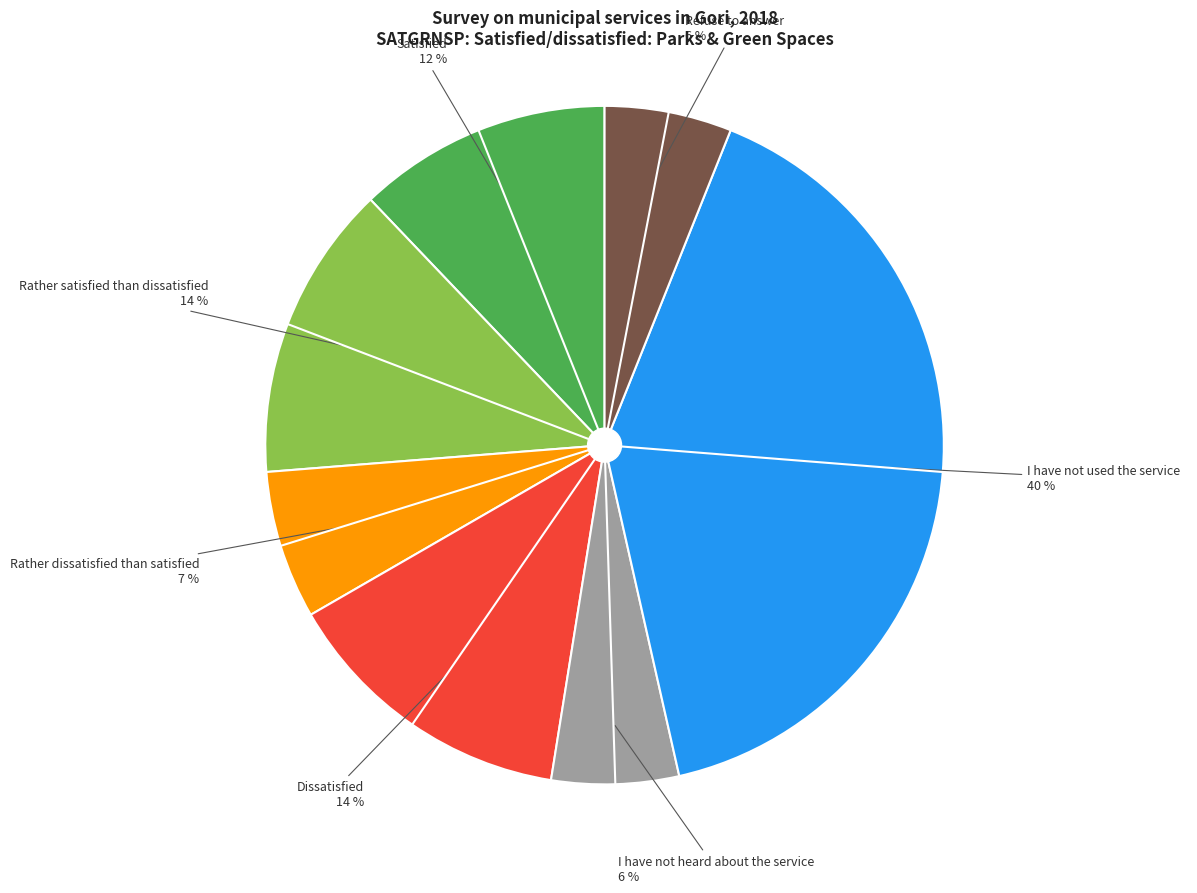

To the nearest percent, what is the difference between the largest and smallest slice percentages?

34%